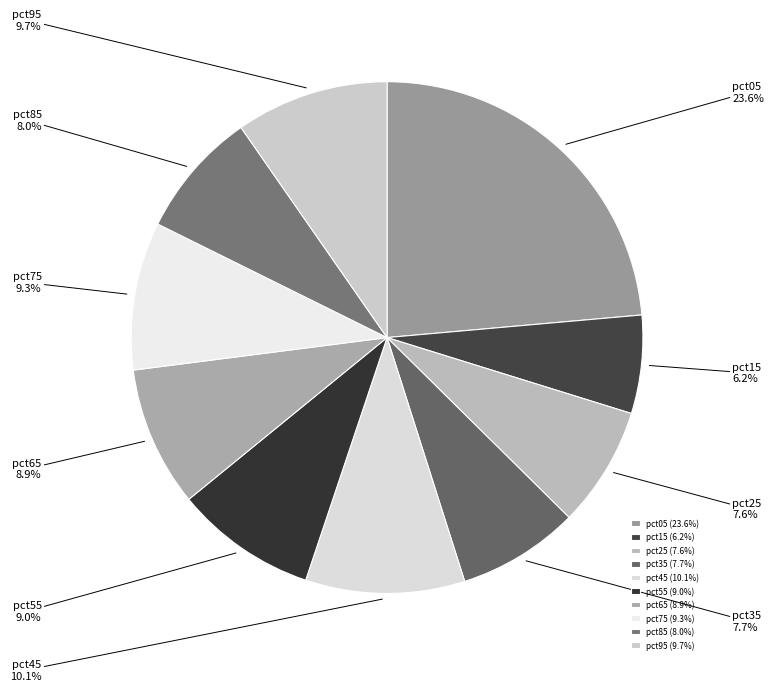

How many segments does this pie chart have?

10